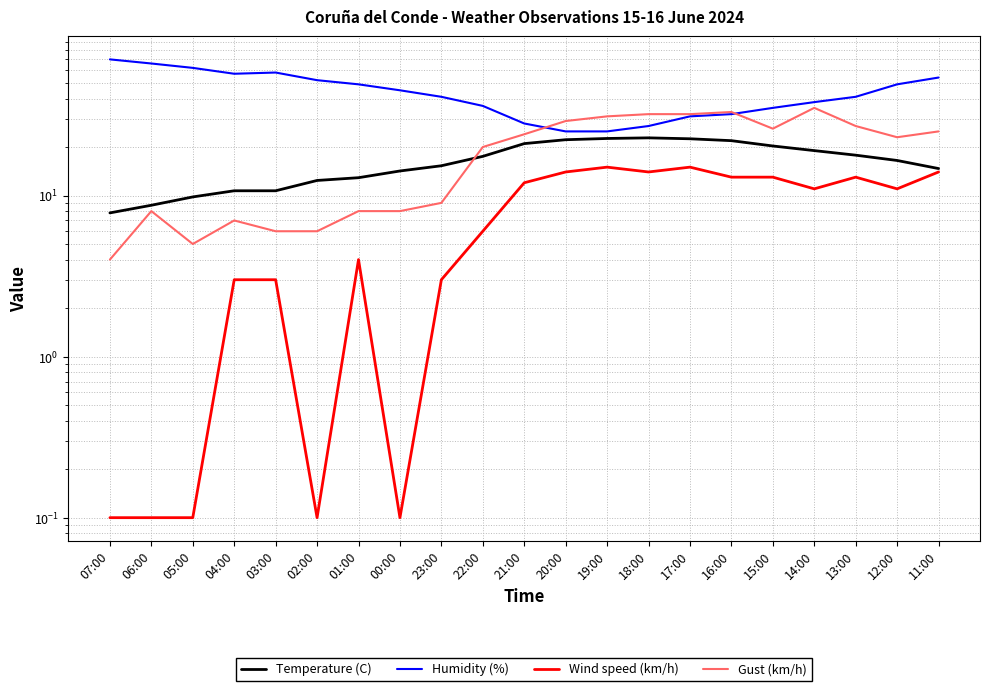

Between 16:00 and 15:00, which series saw the biggest shift?

Gust (km/h)